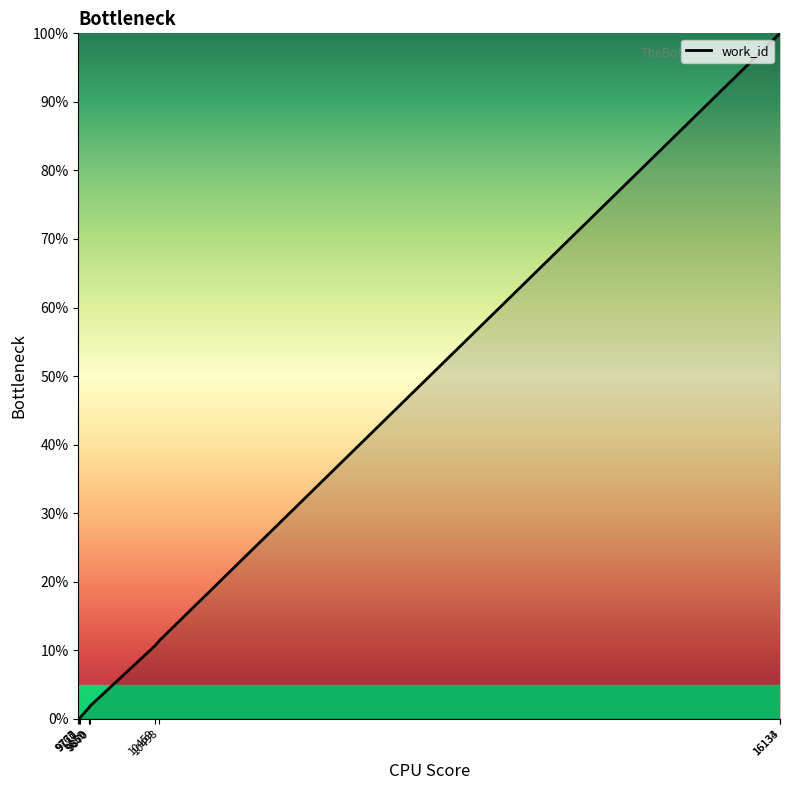

Approximately how many times larger is the value at 16134 compared to 10459?

9.4